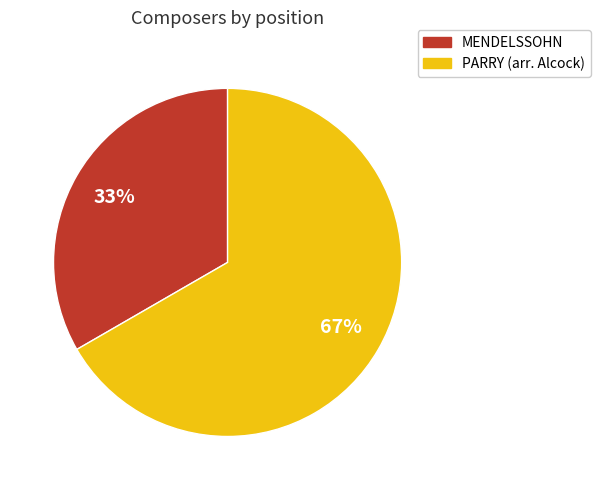

What is the largest slice in the pie chart?

PARRY (arr. Alcock)